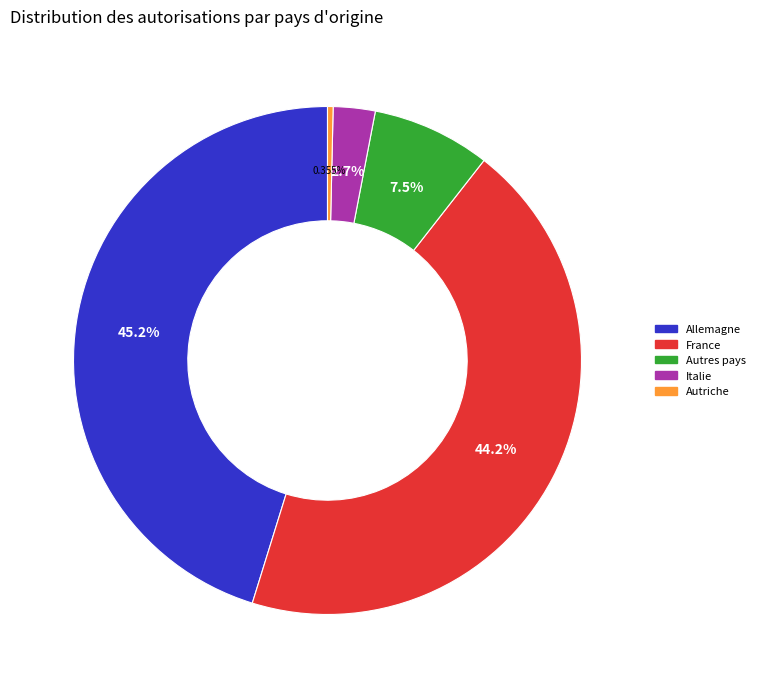

Which slice is the largest?

Allemagne